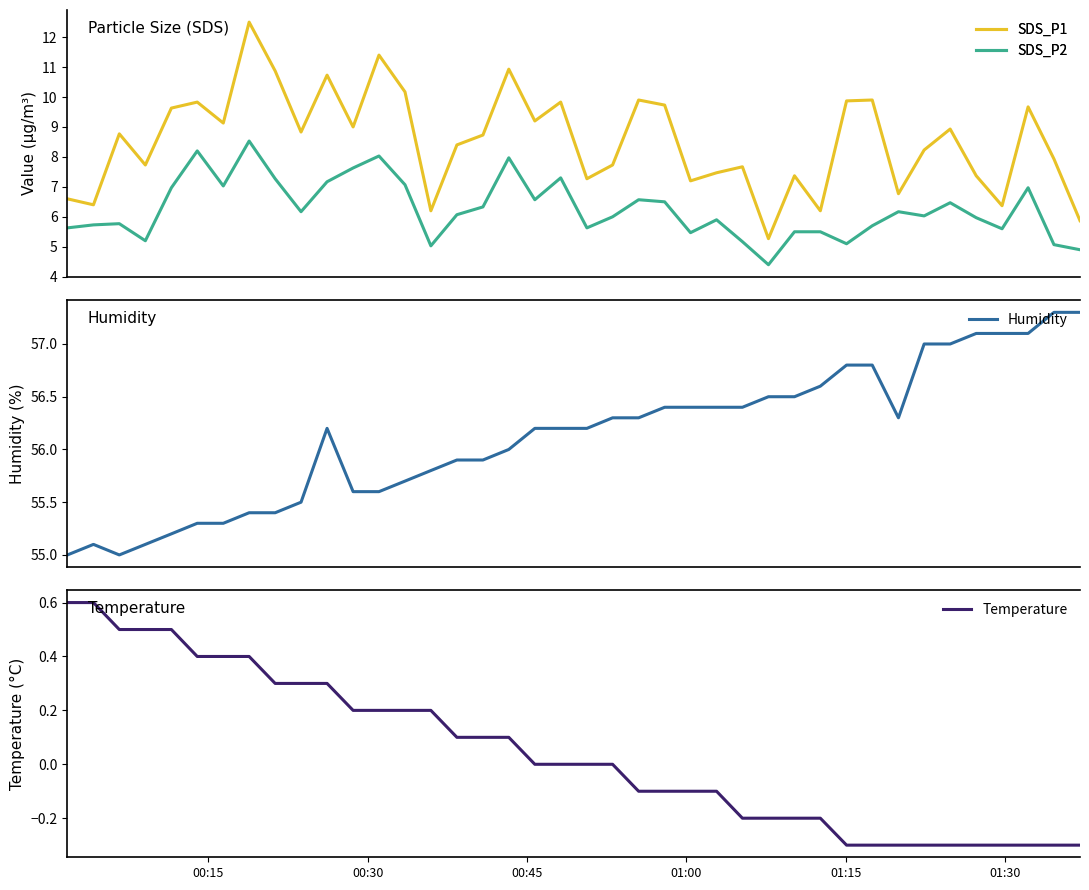

True or false: Humidity has more than 1 interior local peaks.

True